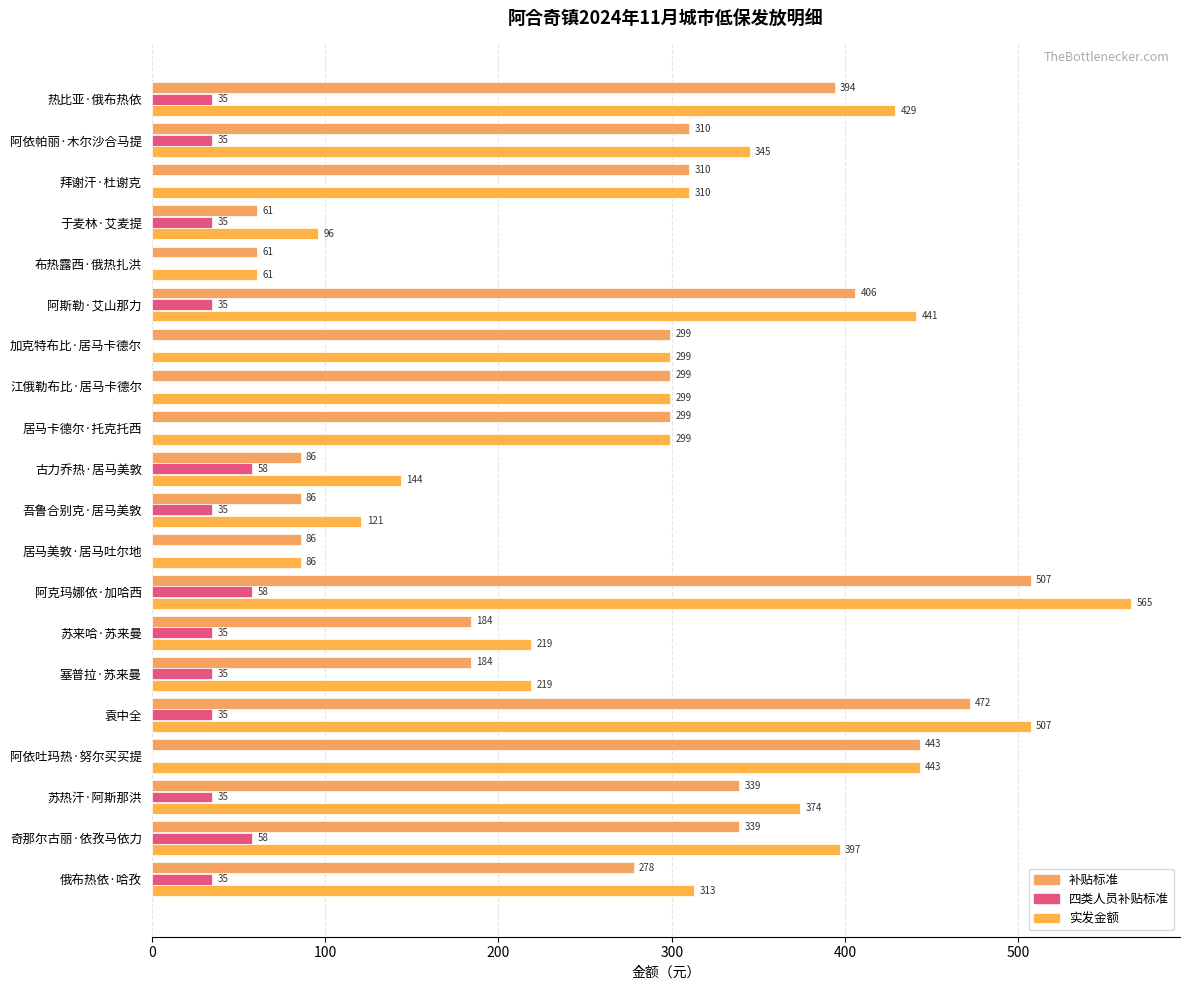

Which series has the widest spread of values?

实发金额